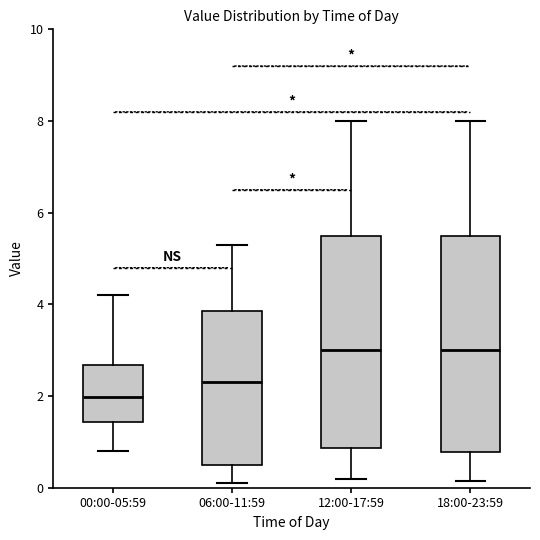

Reading left to right, transcribe this box plot: for each box, give where its median line is, the range the box spans, and where its two whiskers end, as read against the y-axis. The values are not printed on the chart, so give them approximately, as read against the axis.

00:00-05:59: median 2.0, box 1.4 to 2.6, whiskers 0.8 to 4.2
06:00-11:59: median 2.4, box 0.4 to 3.8, whiskers 0.2 to 5.4
12:00-17:59: median 3.0, box 0.8 to 5.6, whiskers 0.2 to 8.0
18:00-23:59: median 3.0, box 0.8 to 5.6, whiskers 0.2 to 8.0